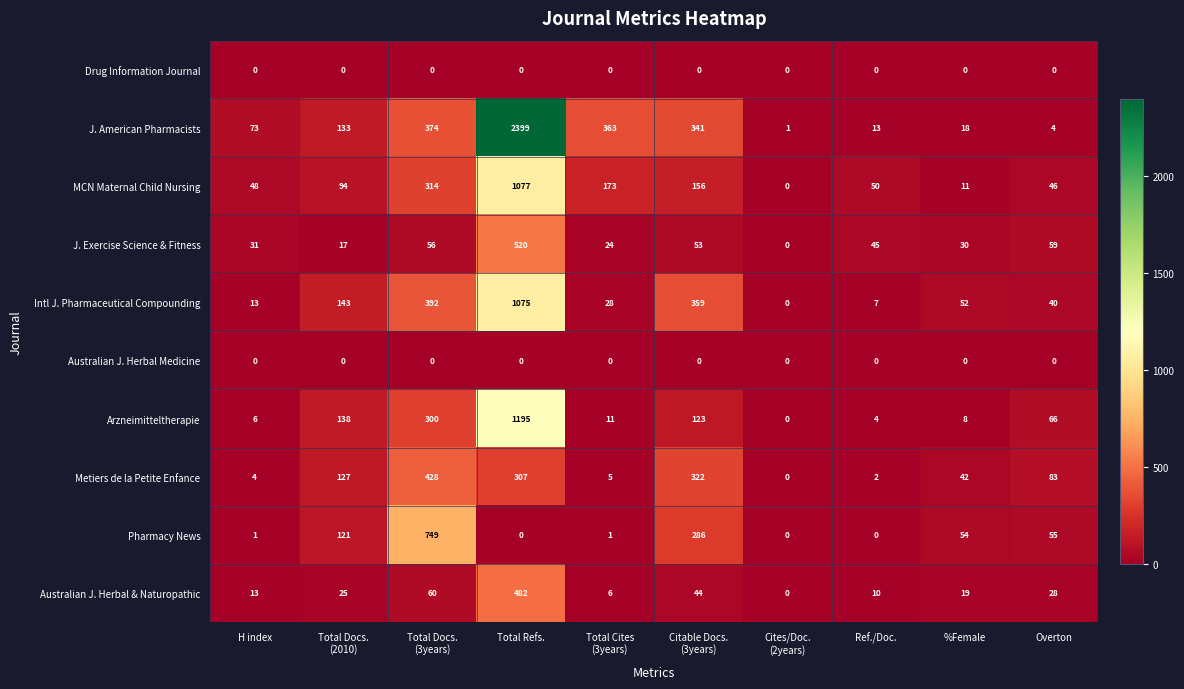

Which category has the highest value across all series?

Total Refs.